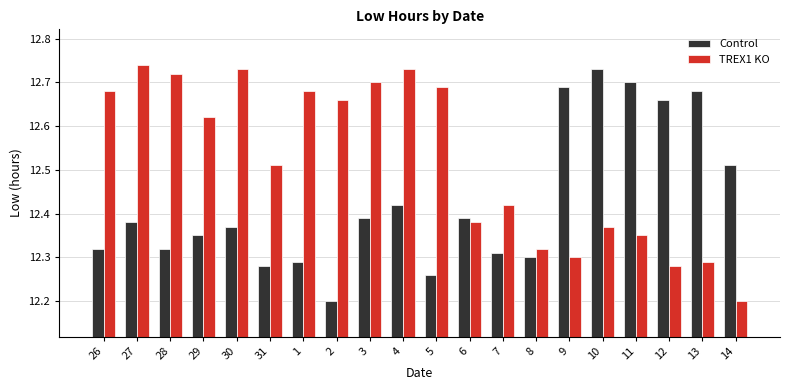

How many bars are there in total?

40